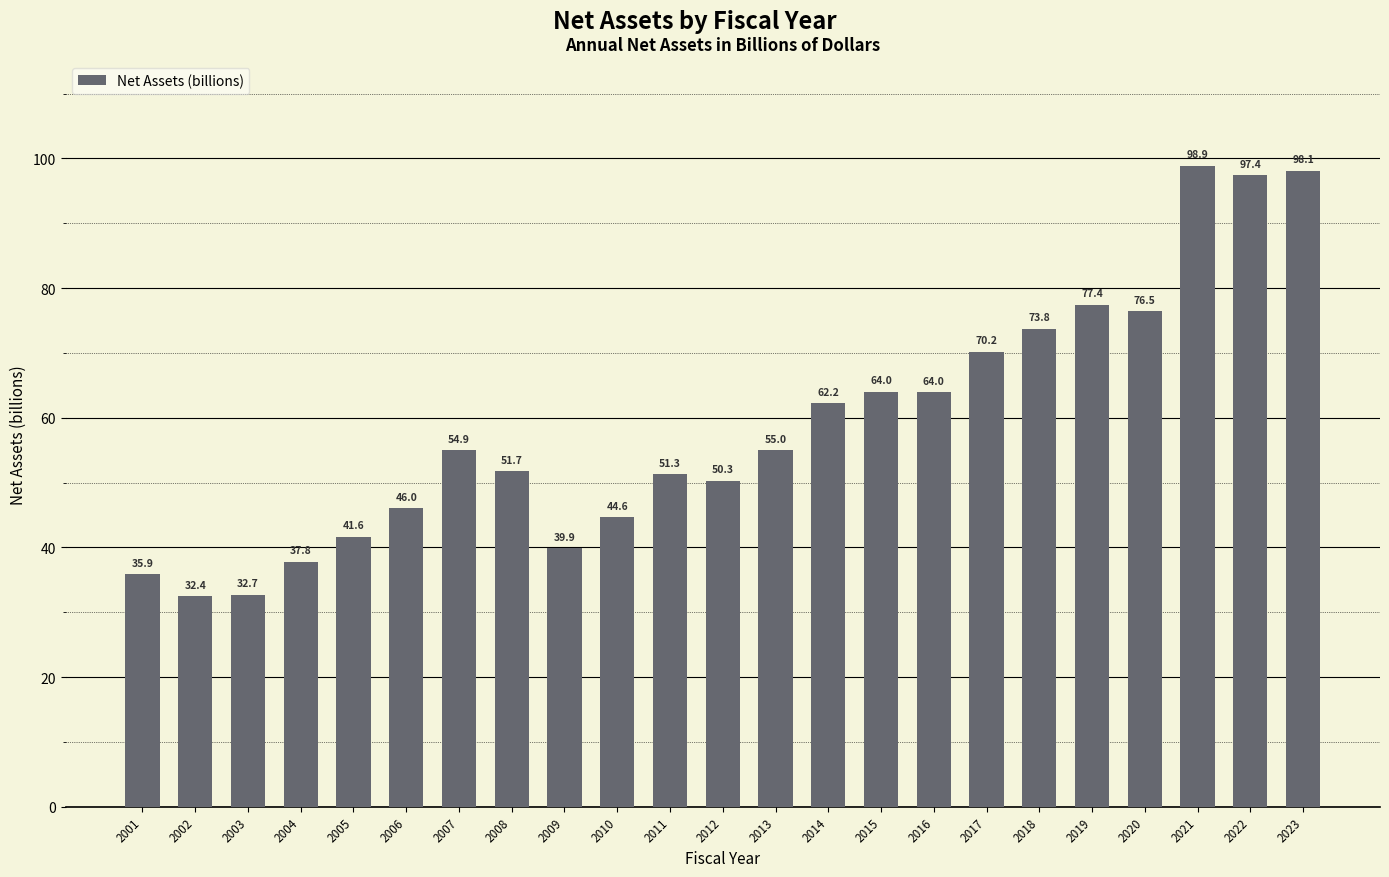

True or false: the data shows 39.9 at 2009.

True